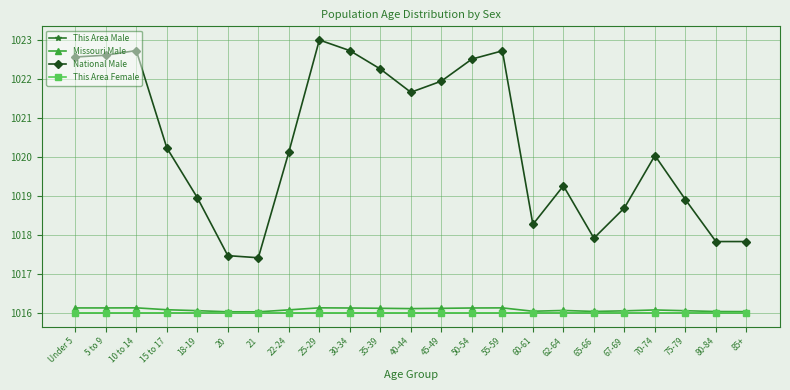

Where does the National Male series first go above 1020?

Under 5